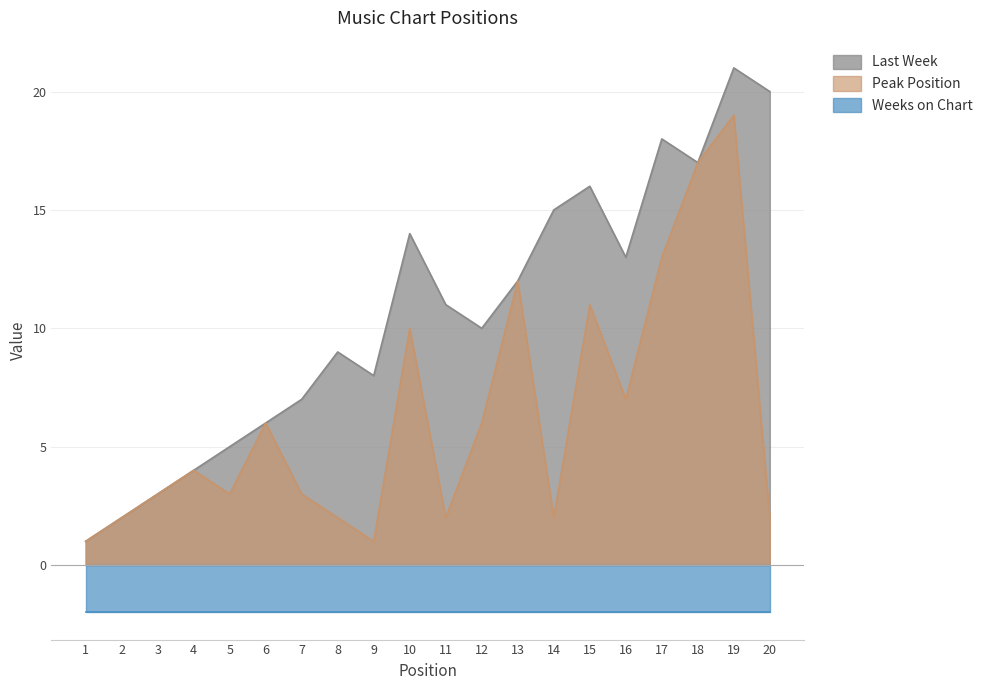

Is the value of Peak Position at 6 greater than the value of Last Week at 13?

No